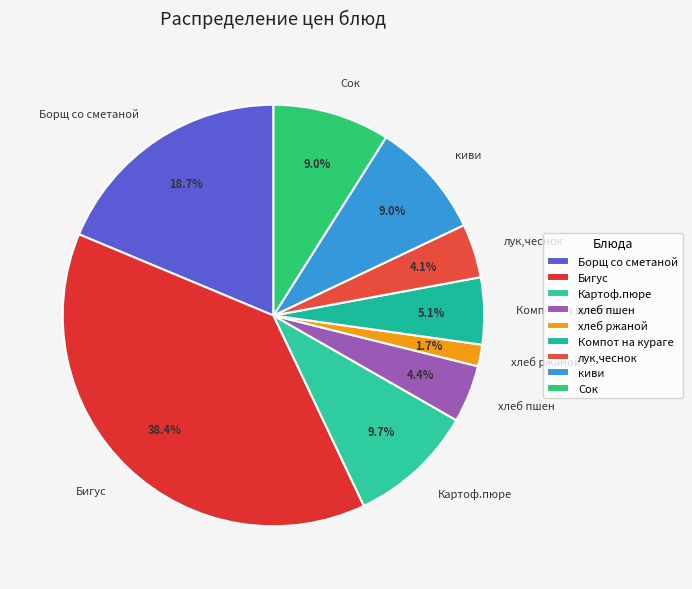

To the nearest percent, what percentage of the pie is хлеб пшен?

4%